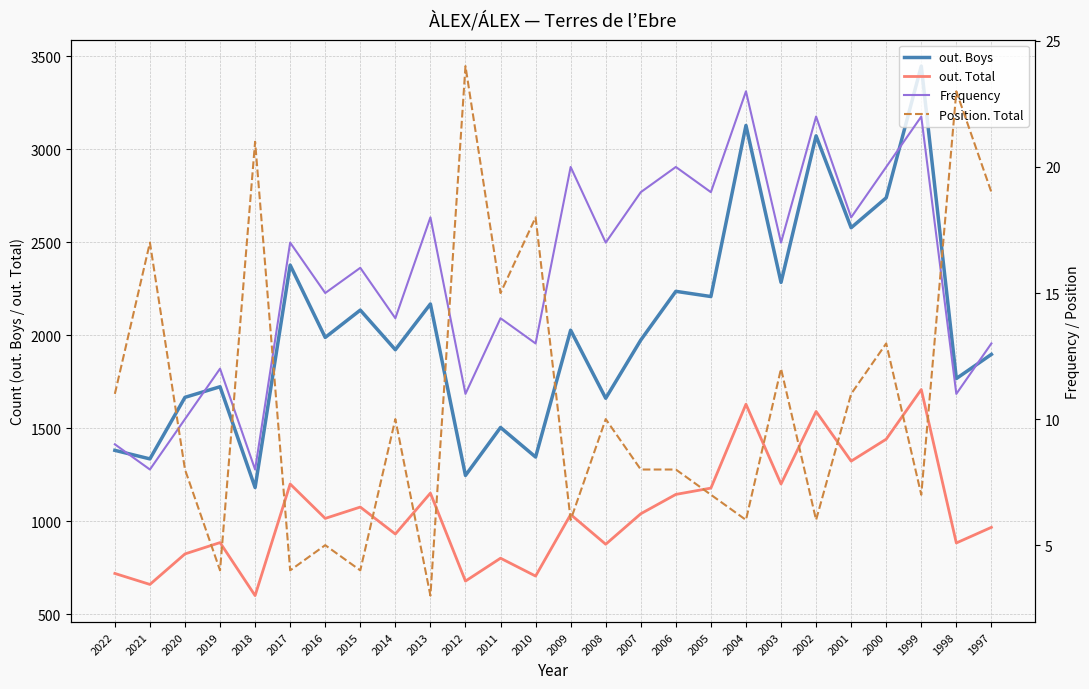

Which category has the highest value in the out. Total series?

1999